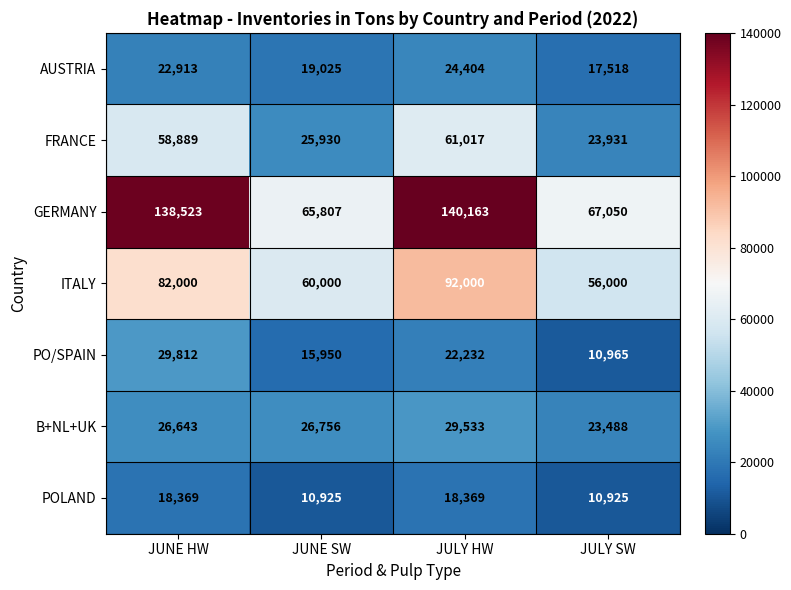

True or false: POLAND has a value of 27936 at JUNE HW.

False